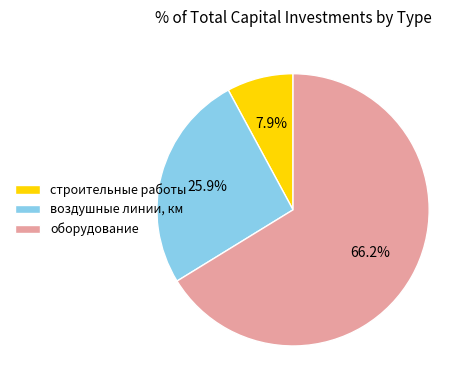

What percentage is NOT represented by оборудование?

33.8%